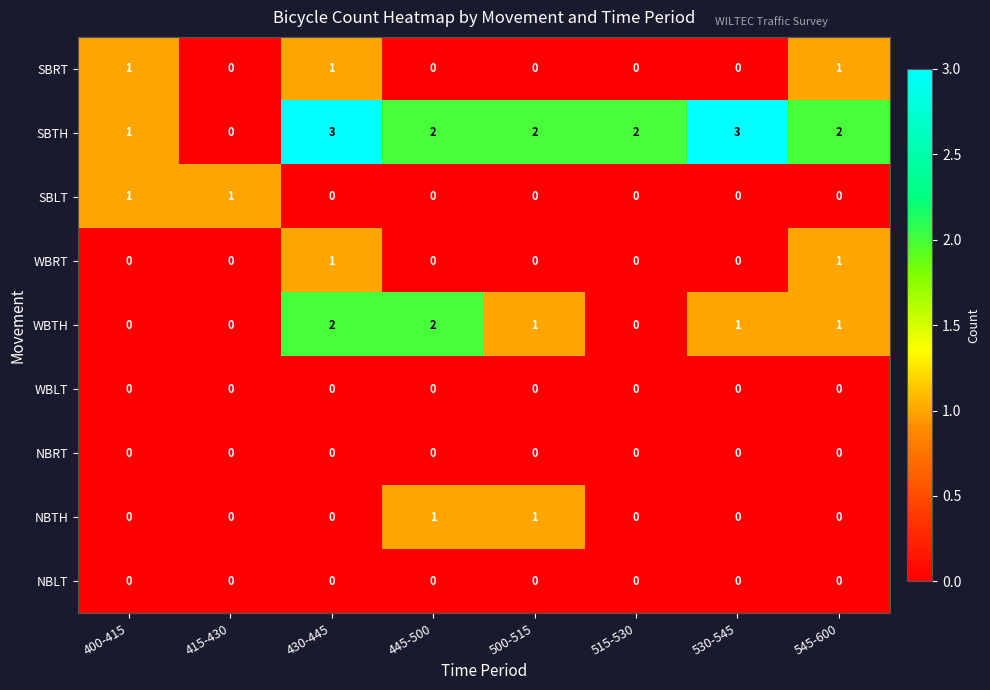

Which series has the largest range (max minus min)?

SBTH